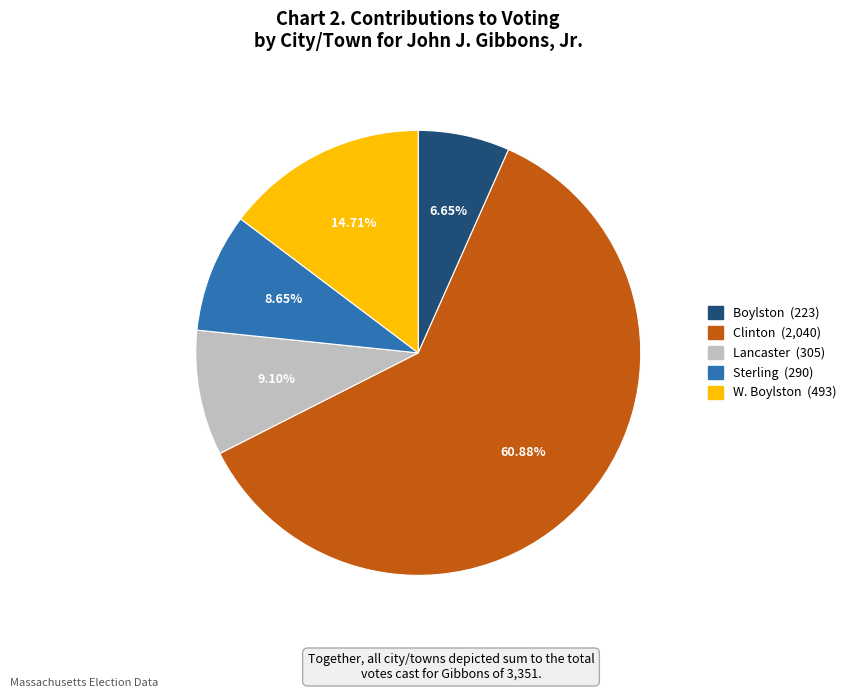

To the nearest percent, what is the difference between the largest and smallest slice percentages?

54%